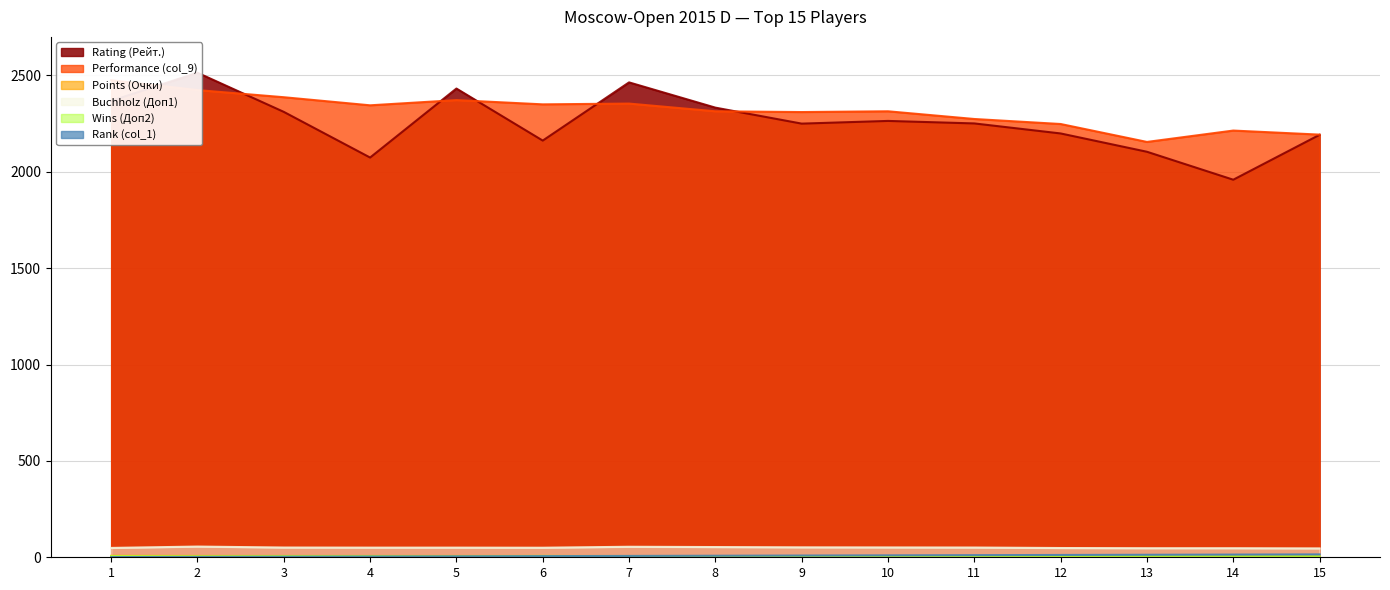

Between 6 and 7, which series saw the biggest shift?

Rating (Рейт.)